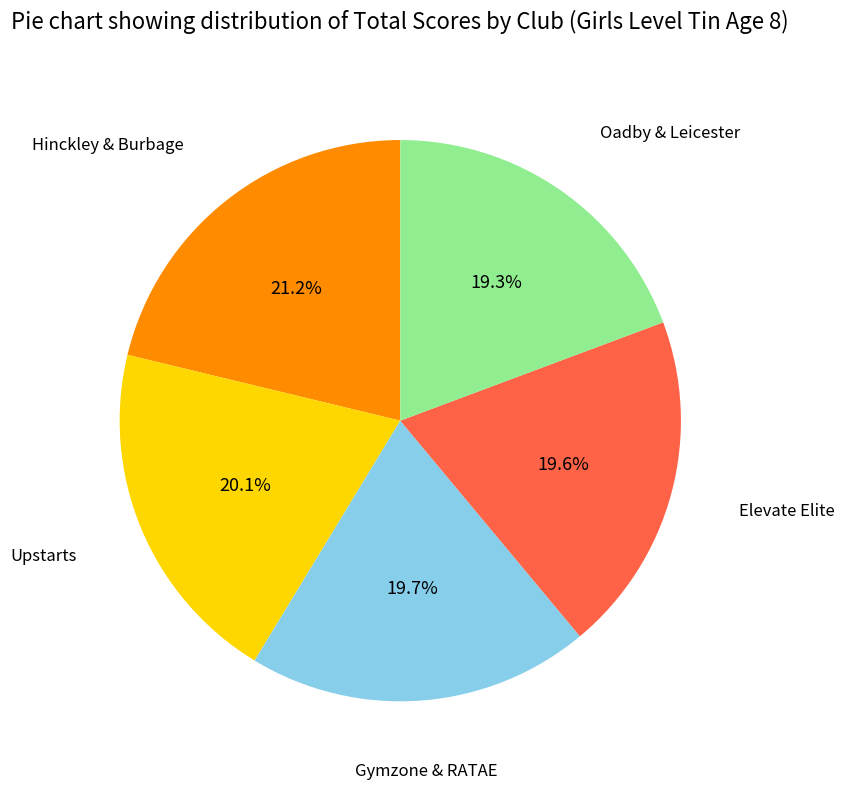

Is there any slice that represents more than half of the pie?

No